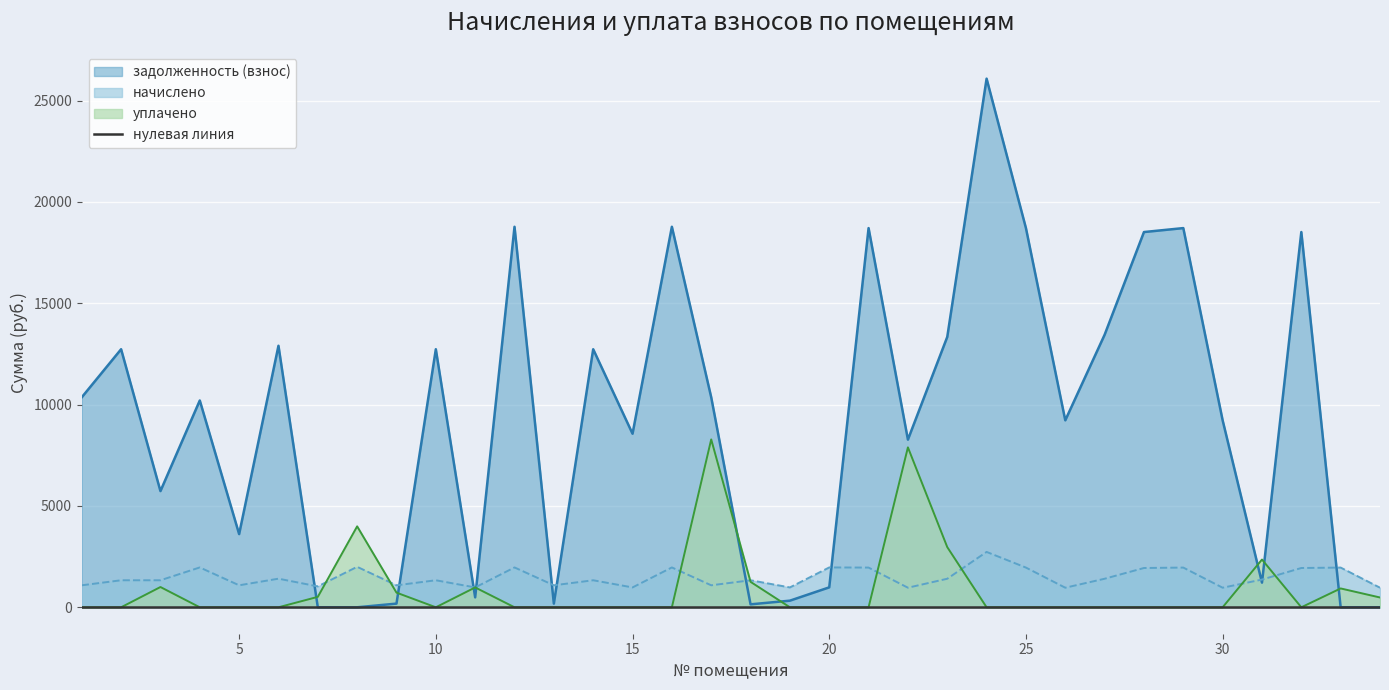

At how many categories does at least one series exceed 12705?

14